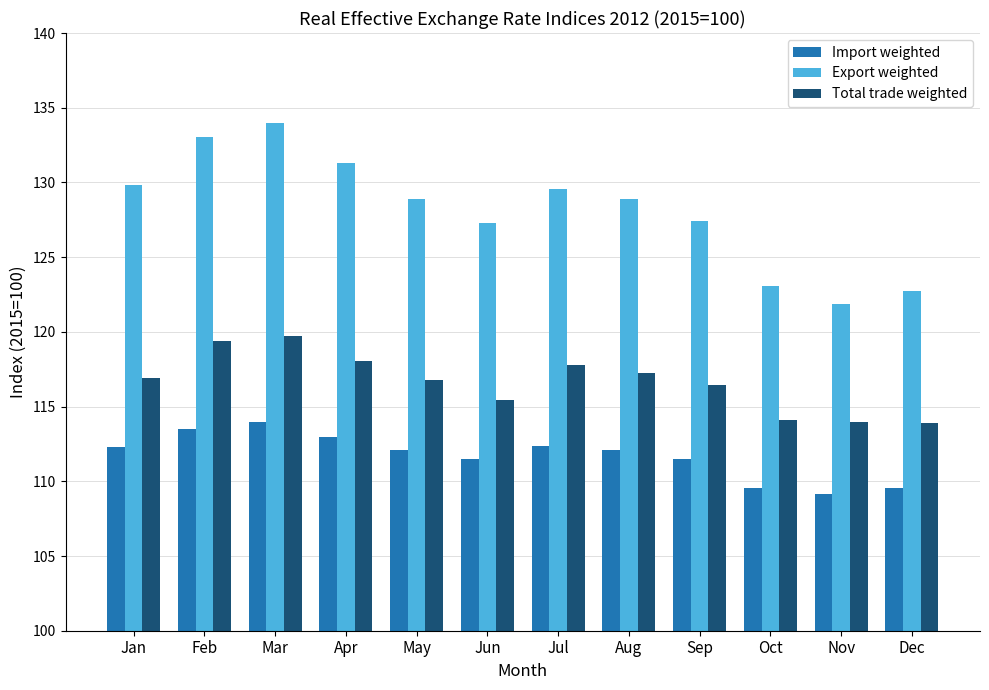

At which label does Import weighted first exceed 112?

Jan